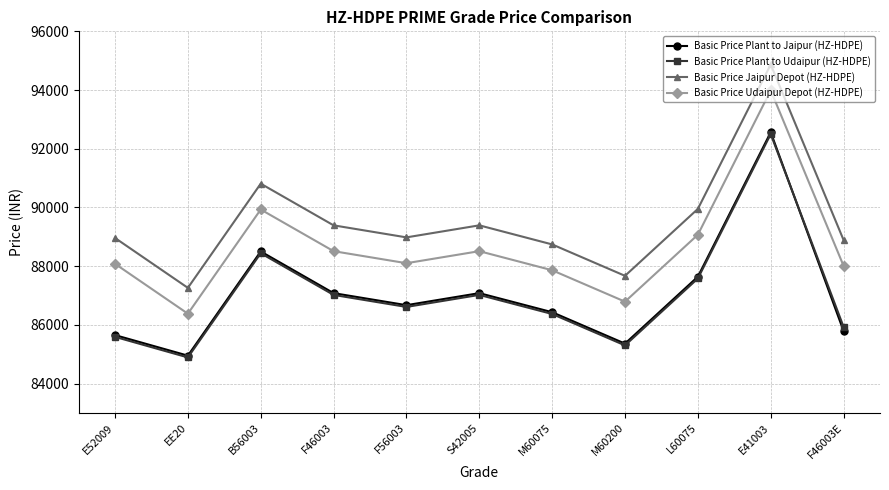

True or false: Basic Price Udaipur Depot (HZ-HDPE) and Basic Price Jaipur Depot (HZ-HDPE) intersect in this chart.

False